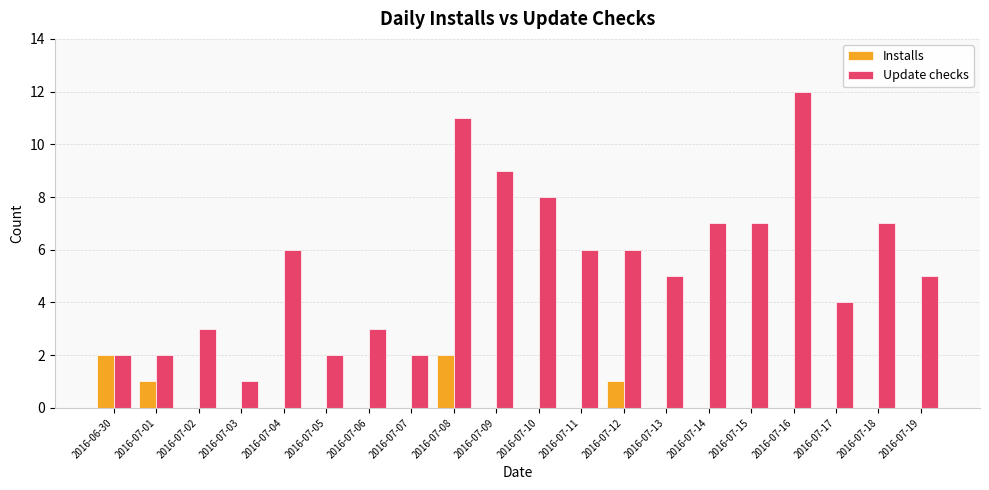

At which category is the sum across all series the highest?

2016-07-08